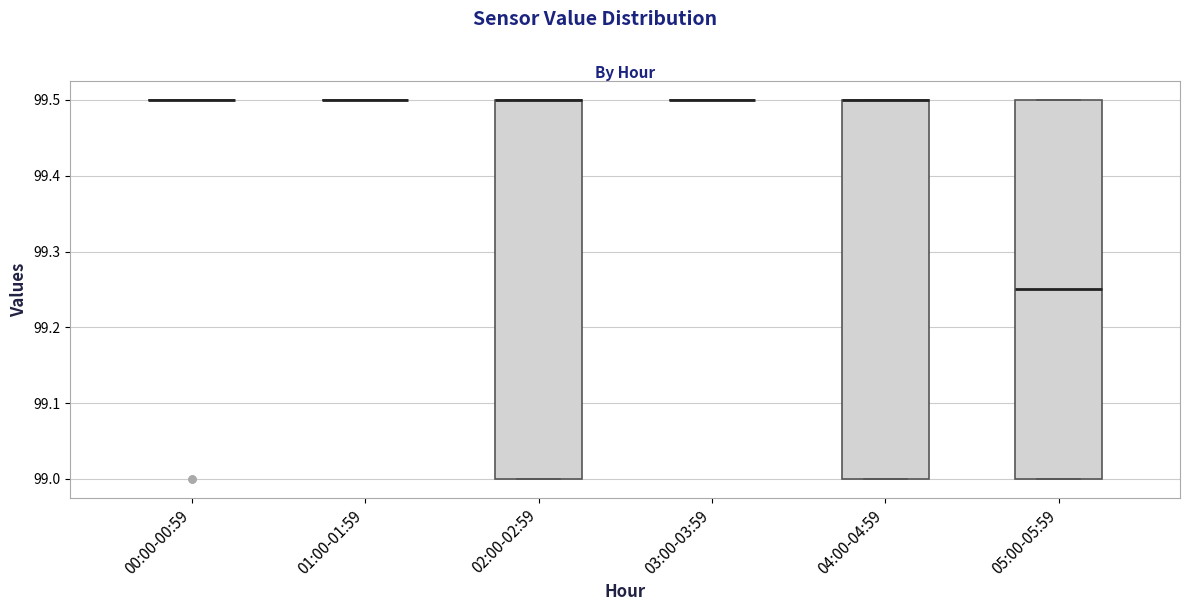

Reading left to right, transcribe this box plot: for each box, give where its median line is, the range the box spans, and where its two whiskers end, as read against the y-axis. The values are not printed on the chart, so give them approximately, as read against the axis.

00:00-00:59: box collapsed to a line at 99.50, whiskers 99.50 to 99.50
01:00-01:59: box collapsed to a line at 99.50, whiskers 99.50 to 99.50
02:00-02:59: median 99.50 (drawn on the box's upper edge), box 99.00 to 99.50, whiskers 99.00 to 99.50
03:00-03:59: box collapsed to a line at 99.50, whiskers 99.50 to 99.50
04:00-04:59: median 99.50 (drawn on the box's upper edge), box 99.00 to 99.50, whiskers 99.00 to 99.50
05:00-05:59: median 99.25, box 99.00 to 99.50, whiskers 99.00 to 99.50